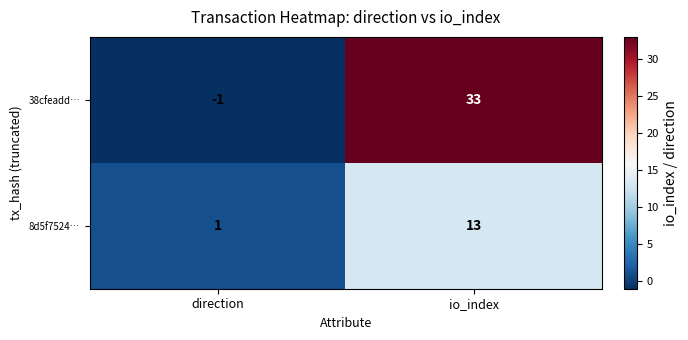

The value of 8d5f7524… at io_index is 8. True or false?

False